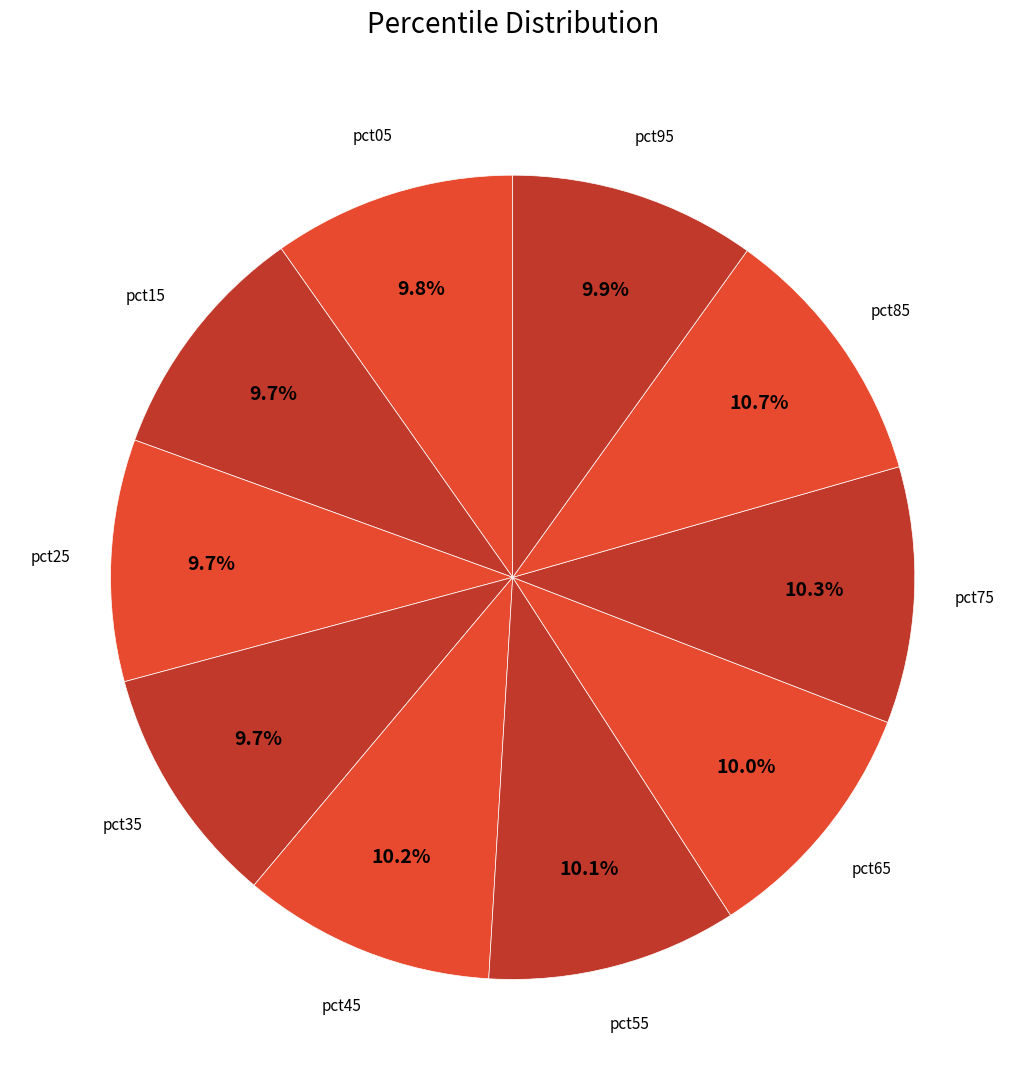

How many slices are in this pie chart?

10